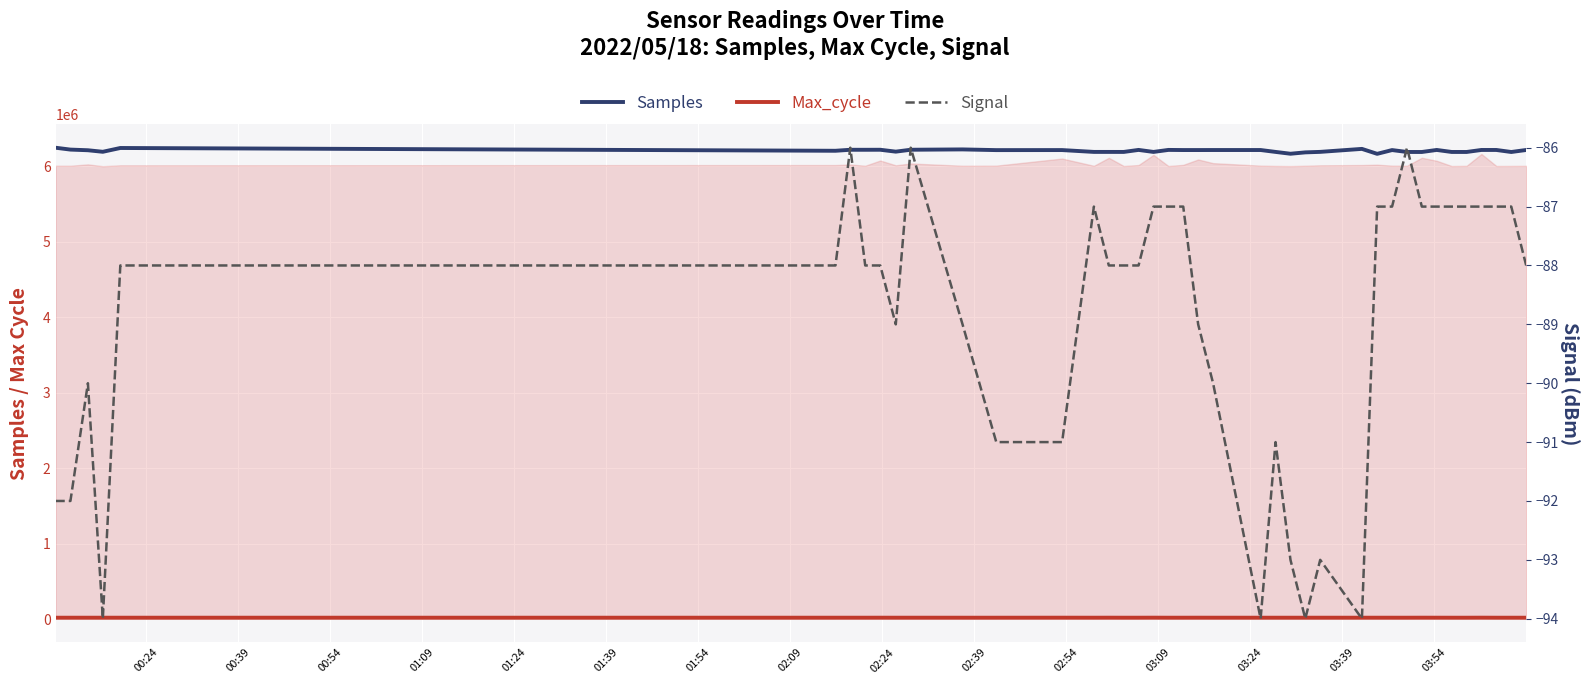

How many data points in Signal are above -88?

16